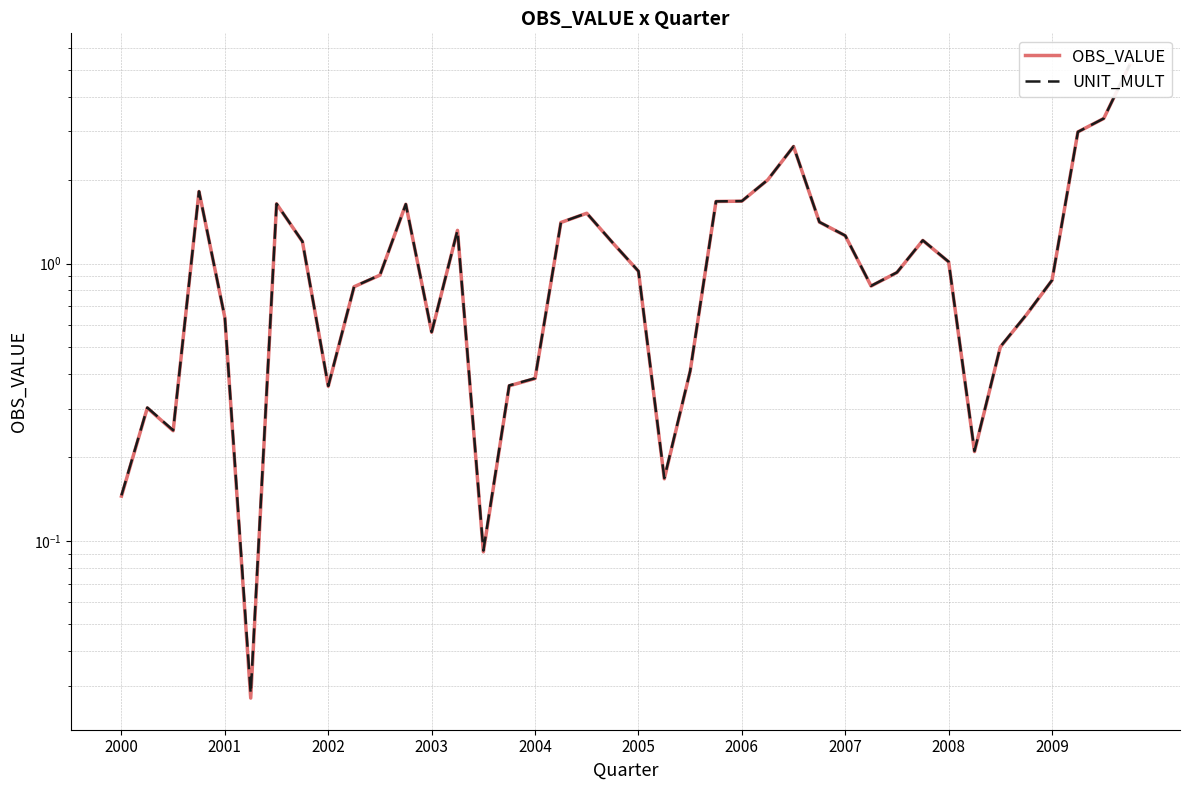

Count the number of data series in this chart.

2